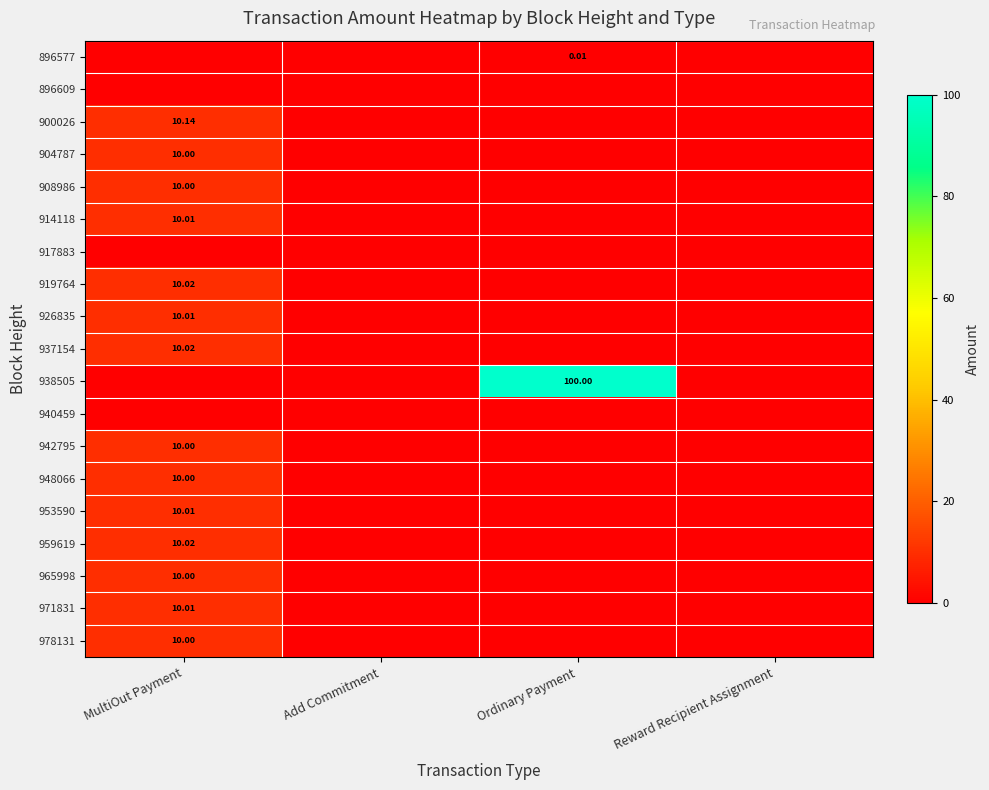

Rank the series at Ordinary Payment from lowest to highest value.

896609, 900026, 904787, 908986, 914118, 917883, 919764, 926835, 937154, 940459, 942795, 948066, 953590, 959619, 965998, 971831, 978131, 896577, 938505